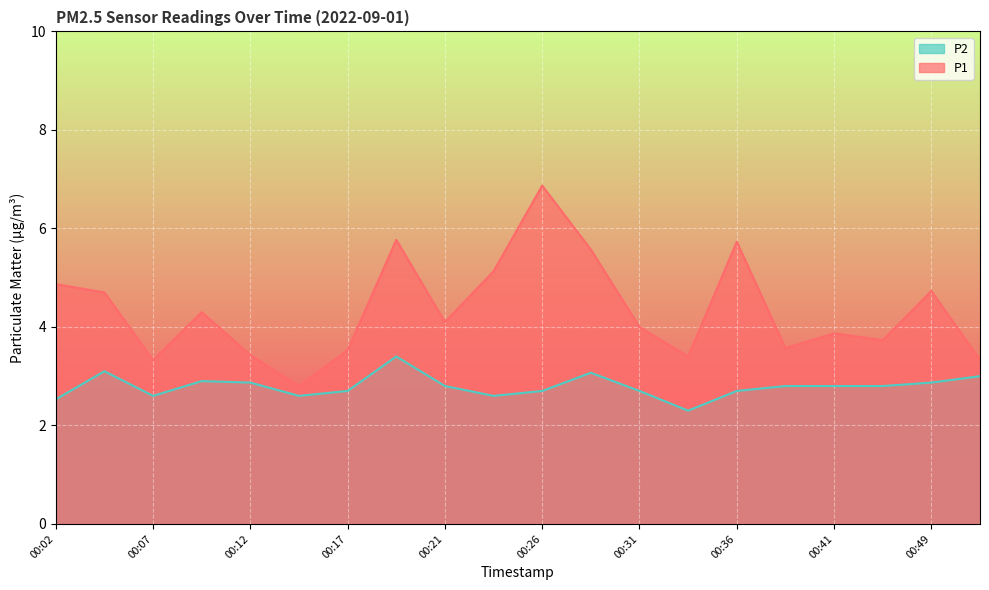

How many values in the P1 series are below 4?

9